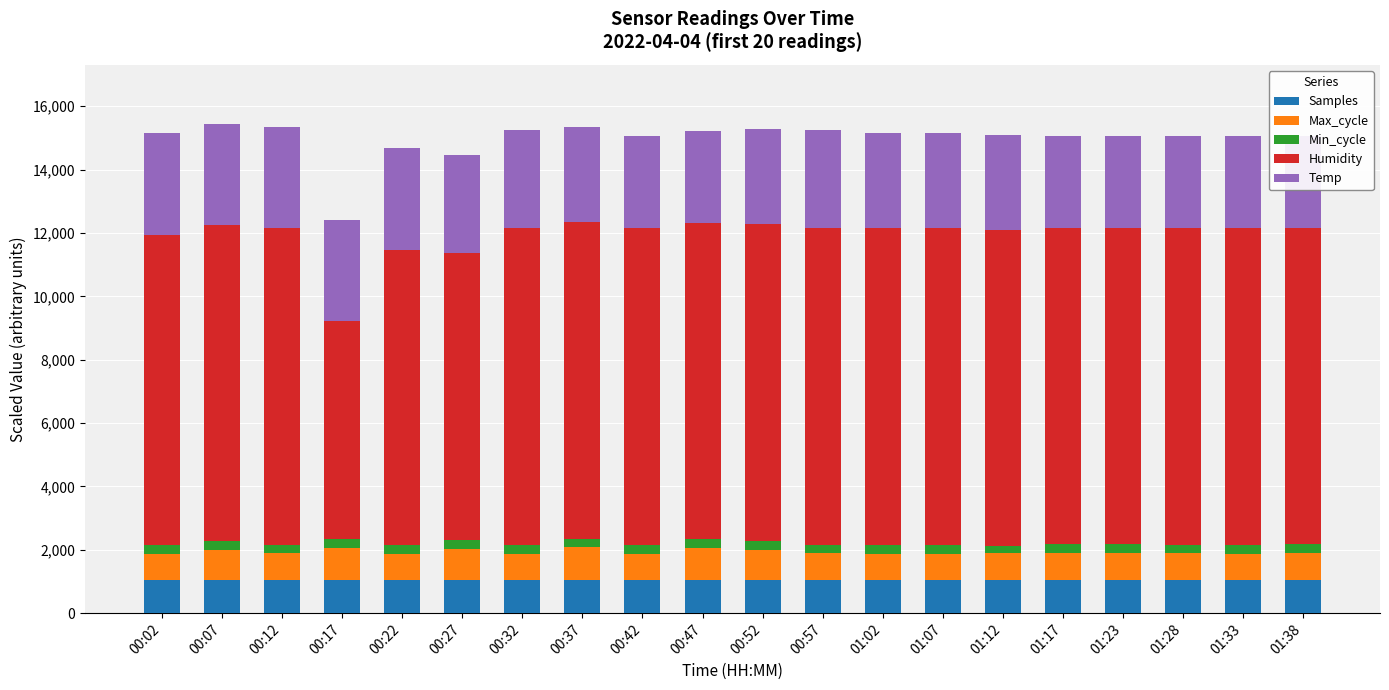

Reading left to right, list all the values displayed in this chart.

Samples: 1037.0	1036.8	1036.9	1034.9	1036.9	1034.9	1035.4	1035.1	1037.5	1037.4	1037.5	1037.4	1037.5	1037.4	1040.6	1041.4	1041.4	1041.4	1041.4	1041.3
Max_cycle: 844.5	946.0	848.2	1029.9	840.0	981.4	843.5	1039.8	840.0	1009.8	971.5	849.4	841.9	841.2	844.8	850.8	848.7	843.3	841.3	851.3
Min_cycle: 280.0	280.0	280.0	280.0	280.0	280.0	280.0	280.0	280.0	280.0	280.0	280.0	280.0	280.0	220.0	280.0	280.0	280.0	280.0	280.0
Humidity: 9780.0	9990.0	9990.0	6870.0	9310.0	9060.0	9990.0	9990.0	9990.0	9990.0	9990.0	9990.0	9990.0	9990.0	9990.0	9990.0	9990.0	9990.0	9990.0	9990.0
Temp: 3200.0	3200.0	3200.0	3200.0	3200.0	3100.0	3100.0	3000.0	2900.0	2900.0	3000.0	3100.0	3000.0	3000.0	3000.0	2900.0	2900.0	2900.0	2900.0	2900.0